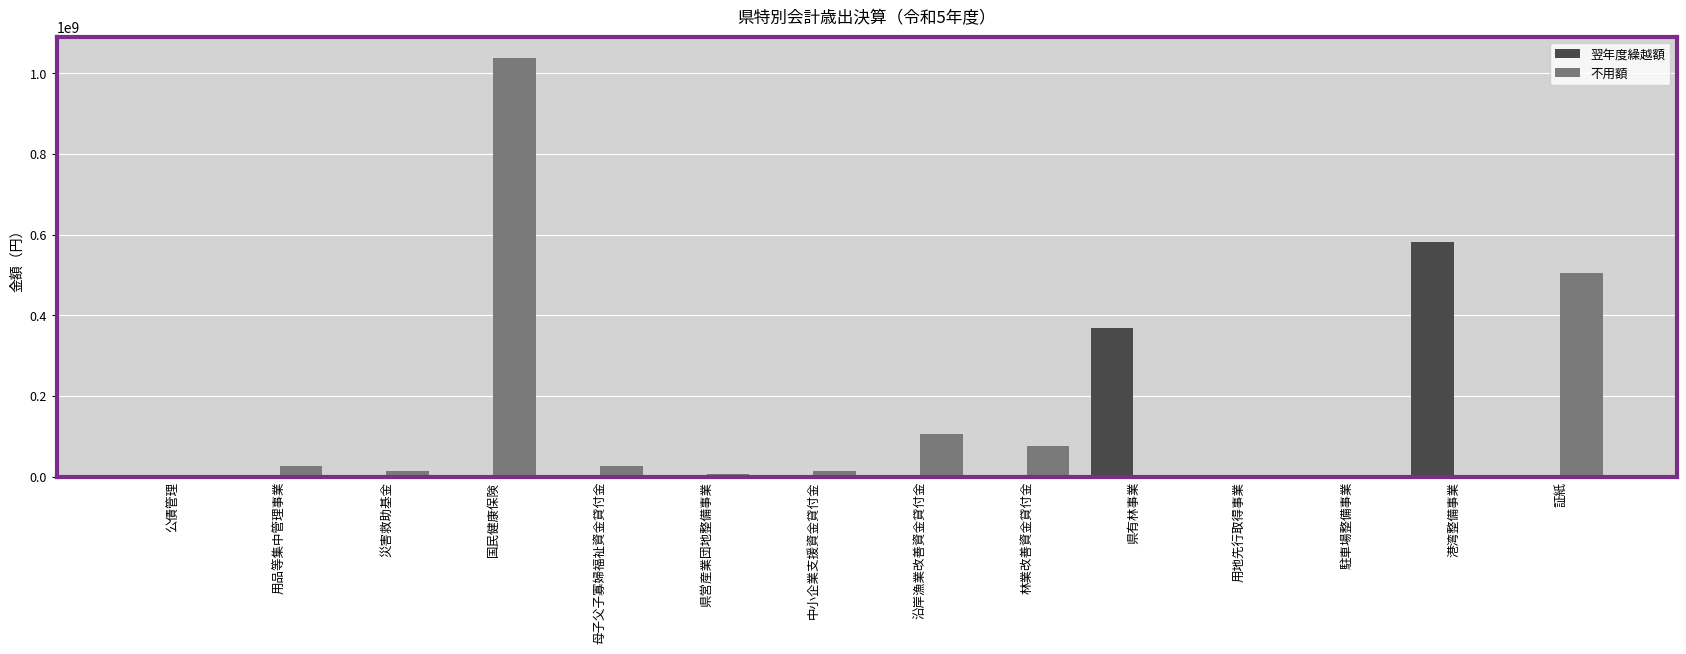

What are all the series names shown in the legend?

翌年度繰越額, 不用額